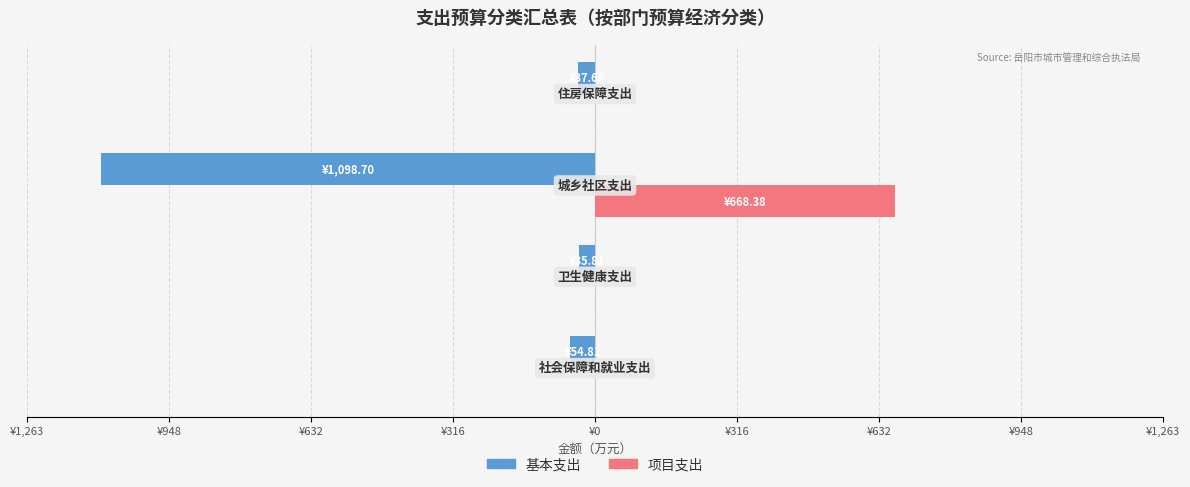

What are all the series names shown in the legend?

基本支出, 项目支出